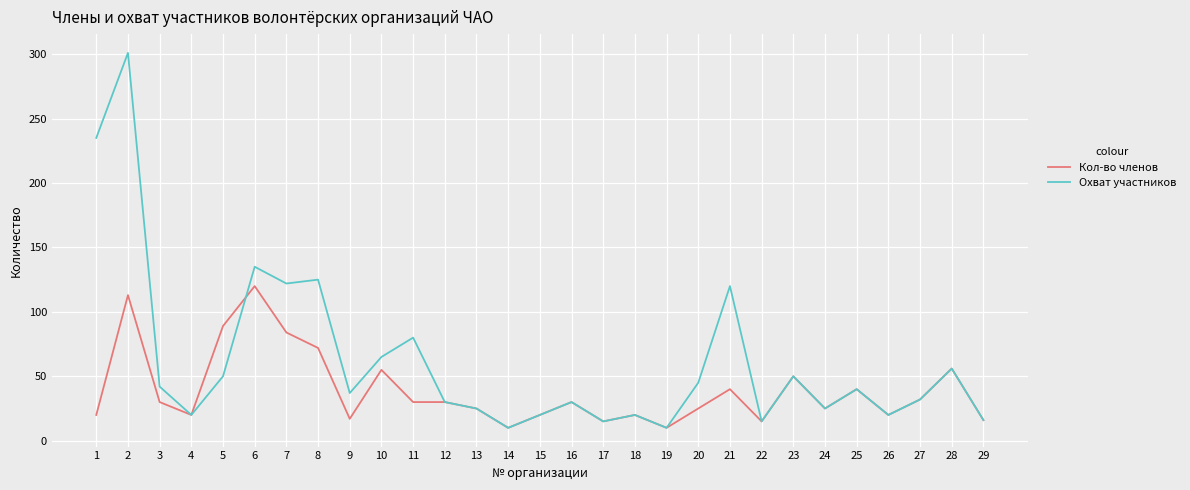

True or false: Охват участников has a value of 87 at 10.

False